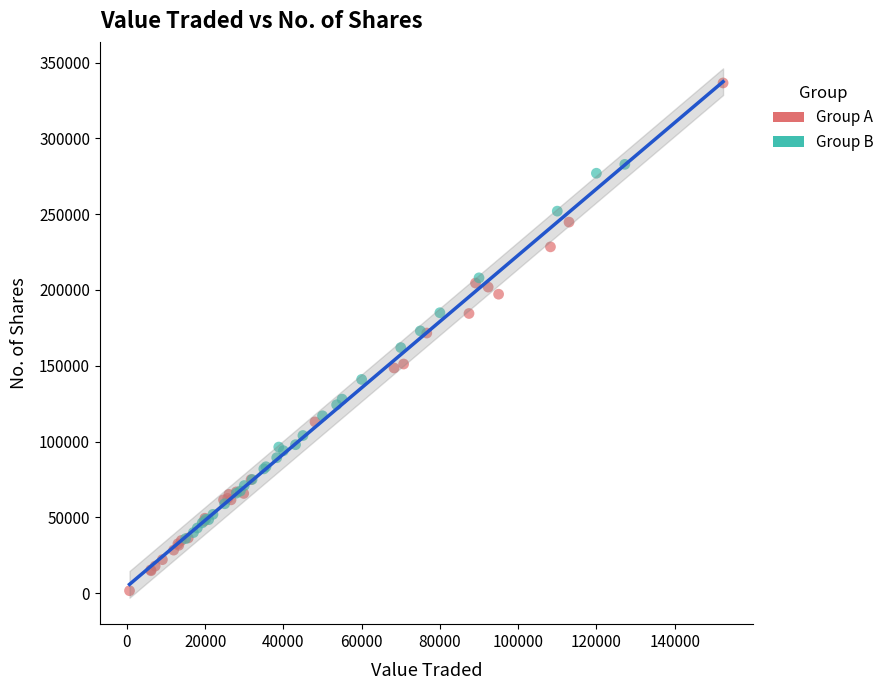

Which series has the widest spread of Y values?

Group A